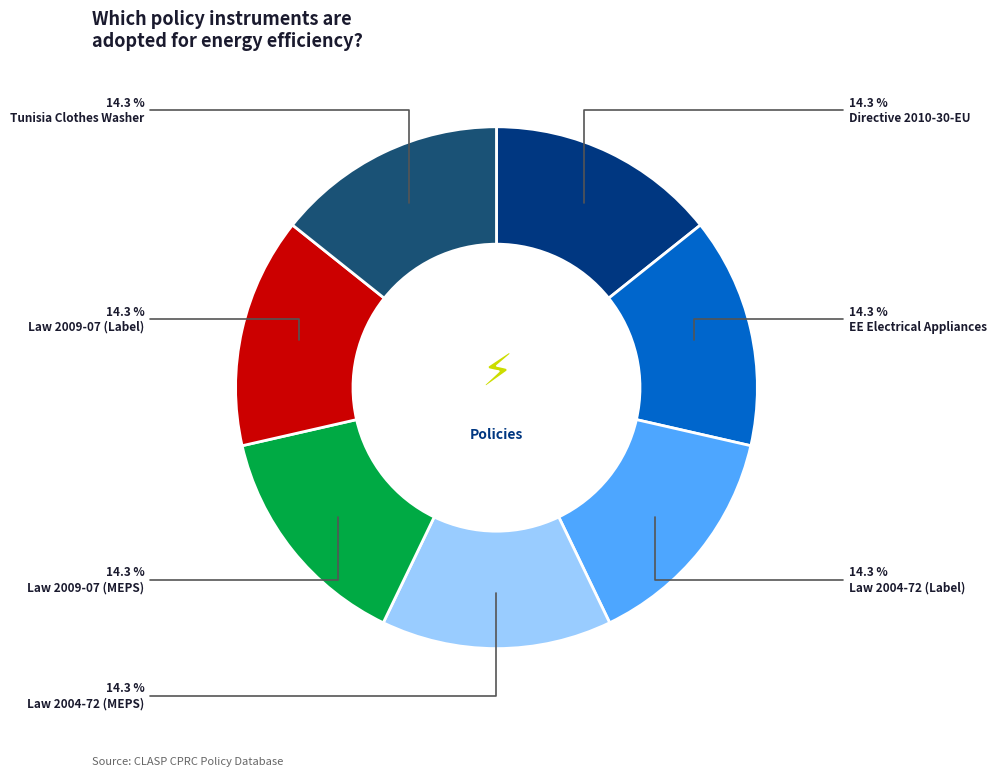

How many slices are in this pie chart?

7